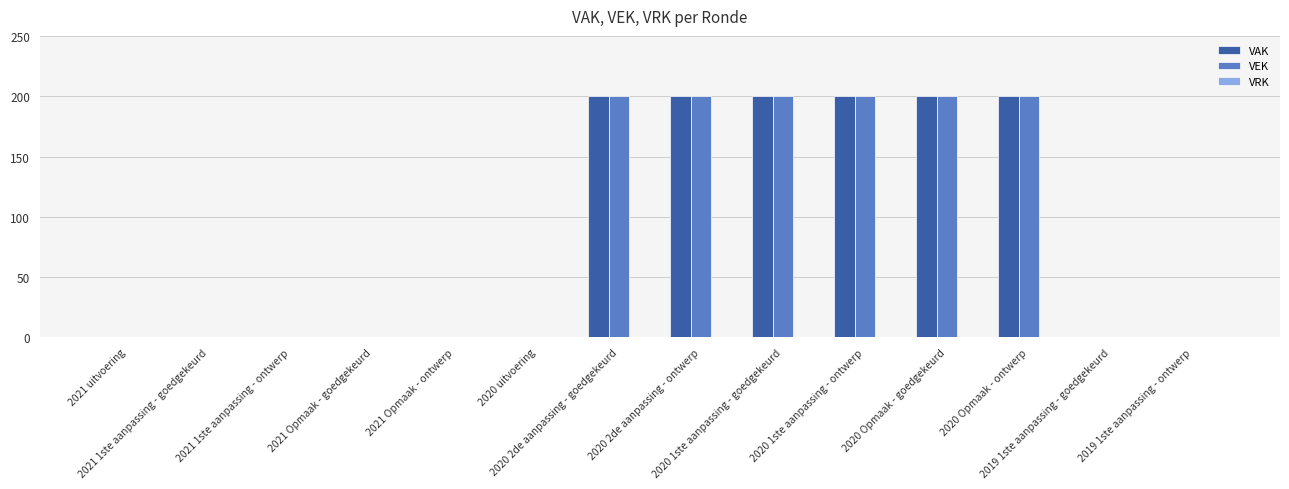

What is the maximum value for VAK?

200